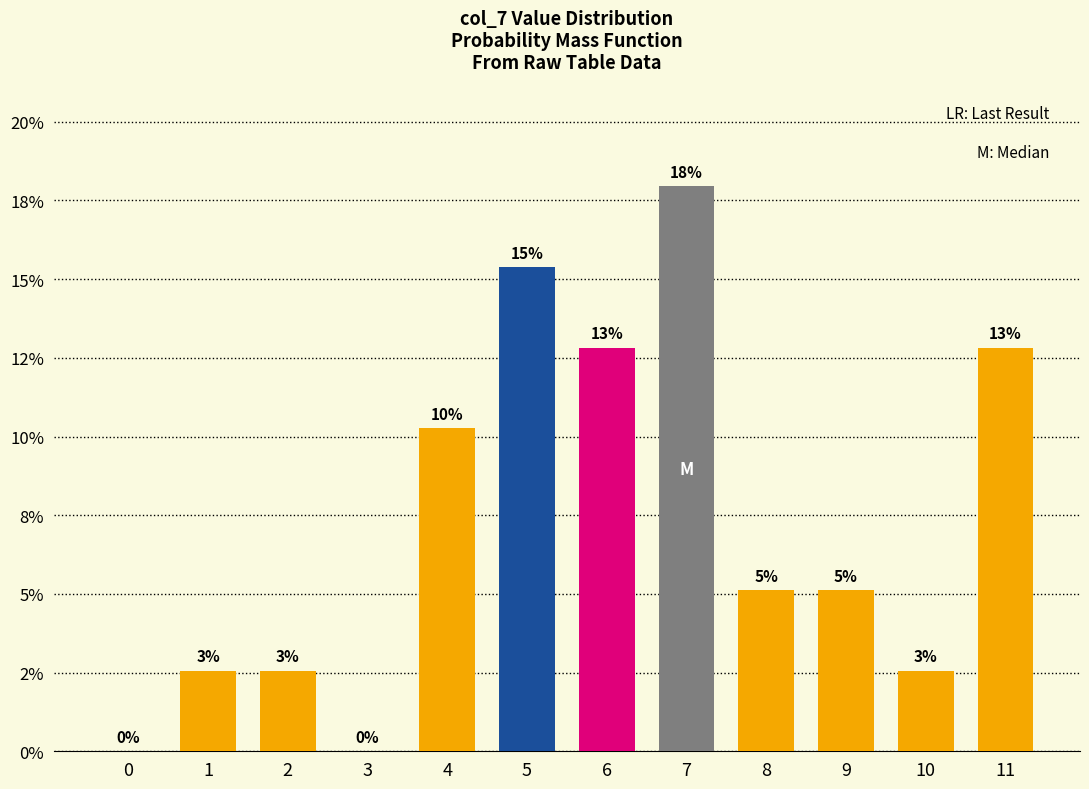

Are the bars horizontal?

No